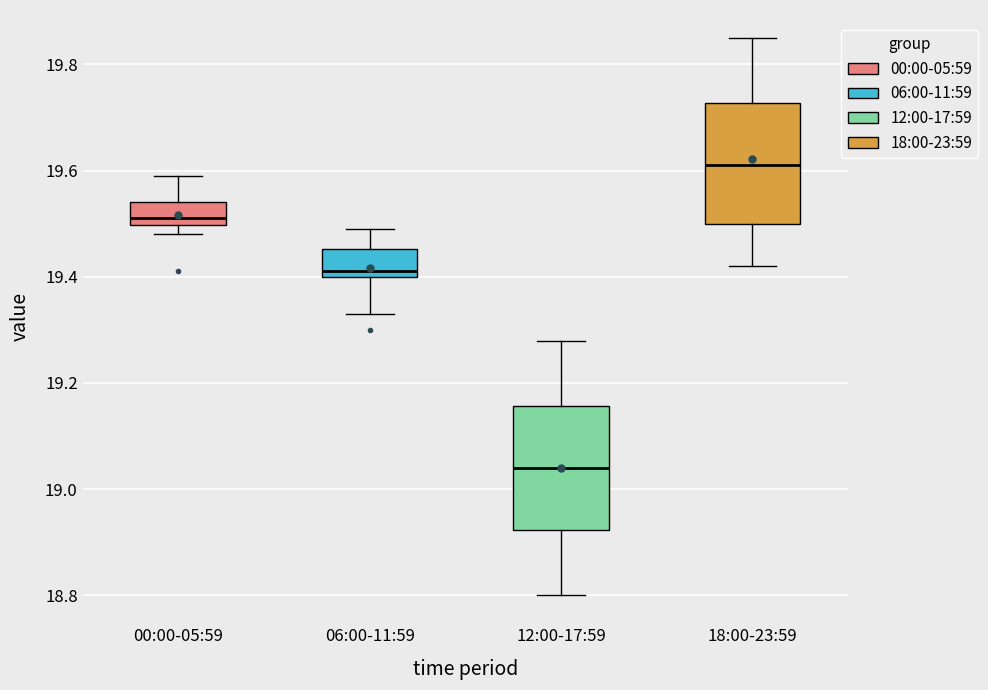

Reading left to right, transcribe this box plot: for each box, give where its median line is, the range the box spans, and where its two whiskers end, as read against the y-axis. The values are not printed on the chart, so give them approximately, as read against the axis.

00:00-05:59: median 19.52, box 19.50 to 19.54, whiskers 19.48 to 19.60
06:00-11:59: median 19.42, box 19.40 to 19.46, whiskers 19.34 to 19.50
12:00-17:59: median 19.04, box 18.92 to 19.16, whiskers 18.80 to 19.28
18:00-23:59: median 19.62, box 19.50 to 19.72, whiskers 19.42 to 19.86